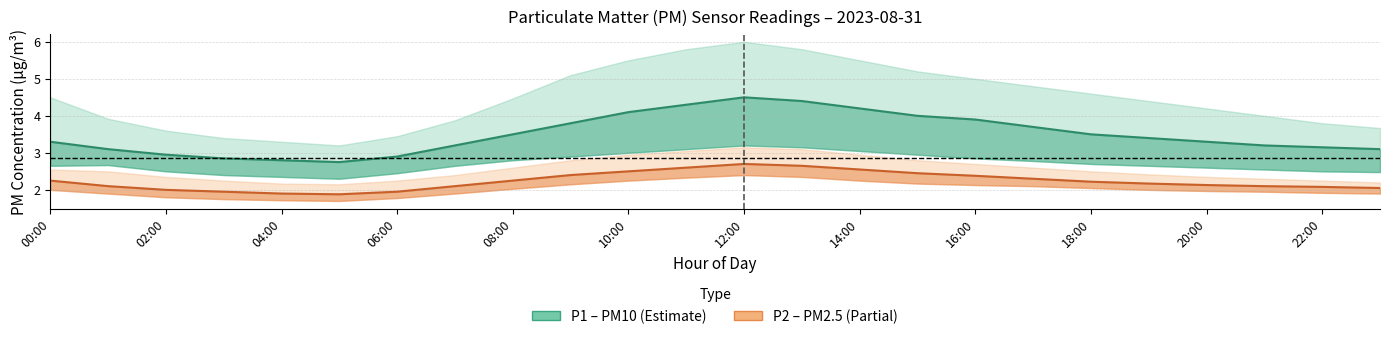

How many values in the P2 (PM2.5) series exceed 2?

19